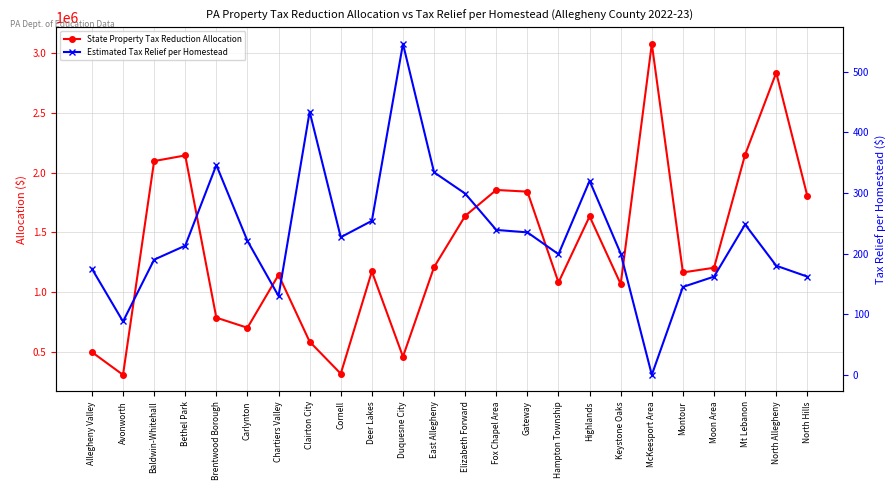

Rank the categories by State Property Tax Reduction Allocation value from lowest to highest.

Avonworth, Cornell, Duquesne City, Allegheny Valley, Clairton City, Carlynton, Brentwood Borough, Keystone Oaks, Hampton Township, Chartiers Valley, Montour, Deer Lakes, Moon Area, East Allegheny, Highlands, Elizabeth Forward, North Hills, Gateway, Fox Chapel Area, Baldwin-Whitehall, Bethel Park, Mt Lebanon, North Allegheny, McKeesport Area